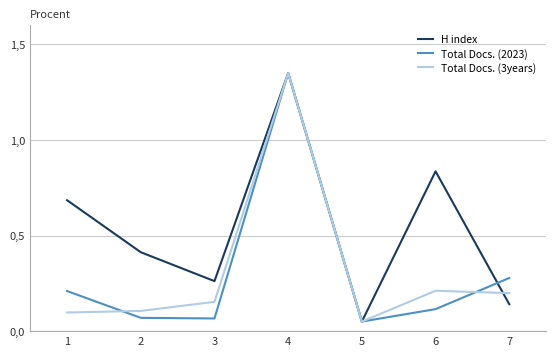

Does the chart display data point markers on the line(s)?

No